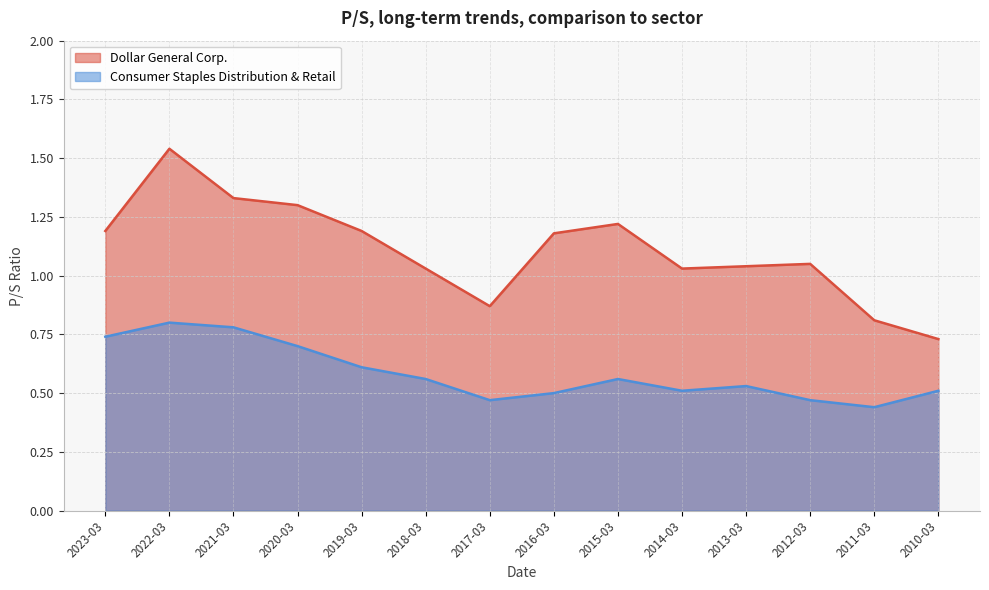

Rank the series by their average value, from lowest to highest.

Consumer Staples Distribution & Retail, Dollar General Corp.